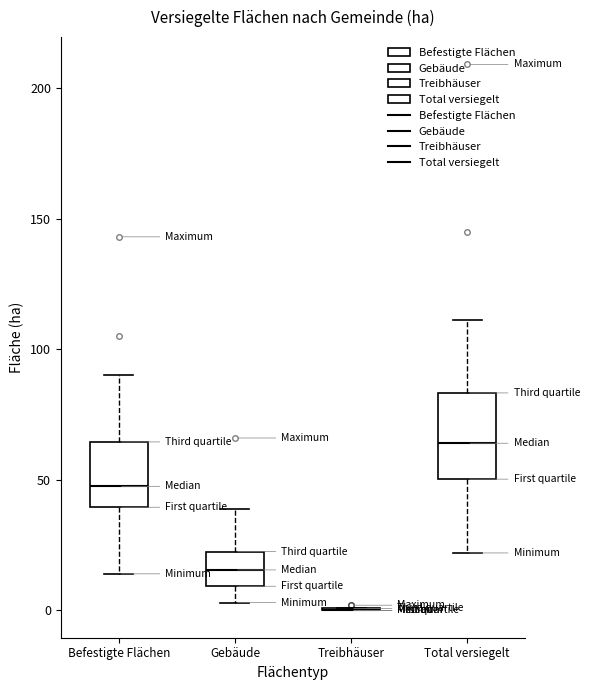

Which box is the tallest, from its lower edge to its upper edge?

Total versiegelt